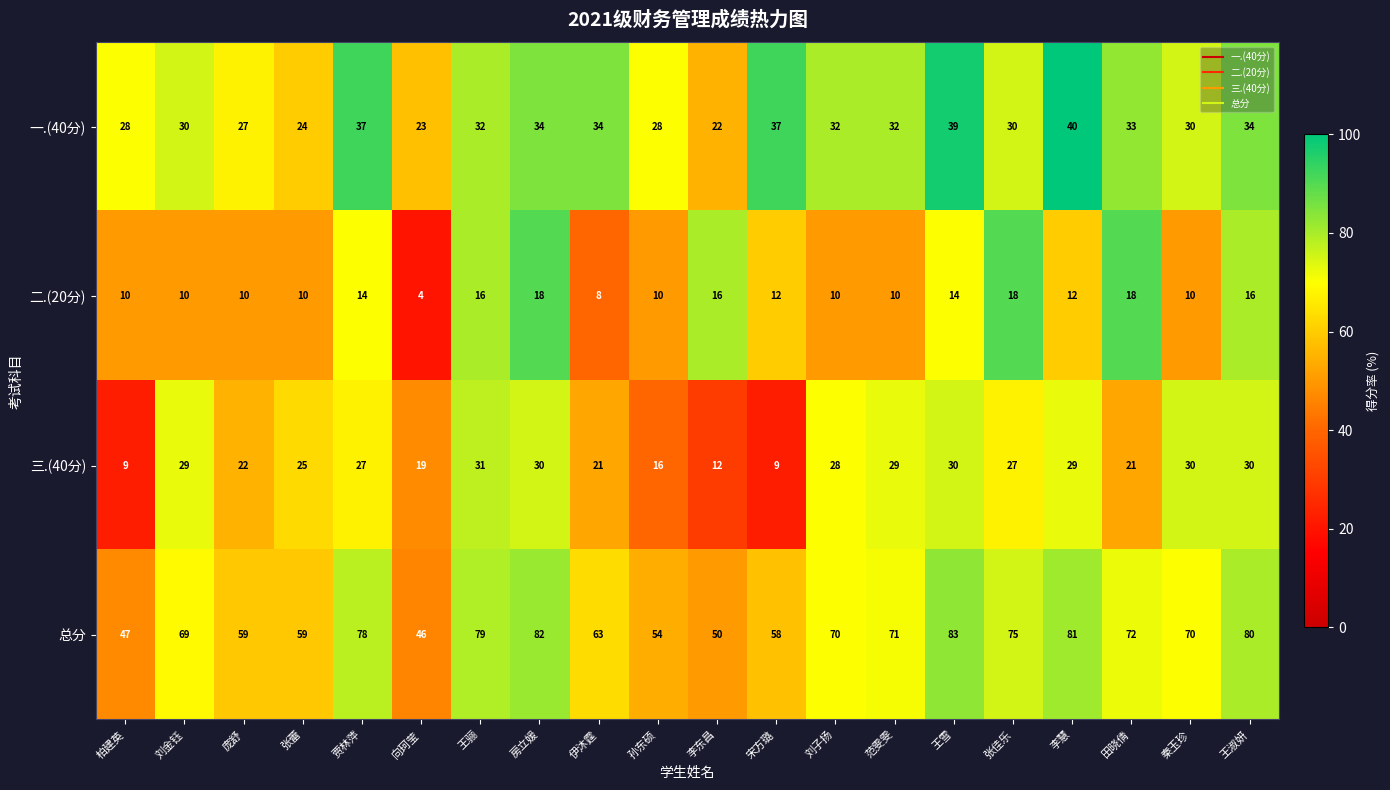

What is the difference between the 二.(20分) values at 张蕾 and 向珂莹?

6